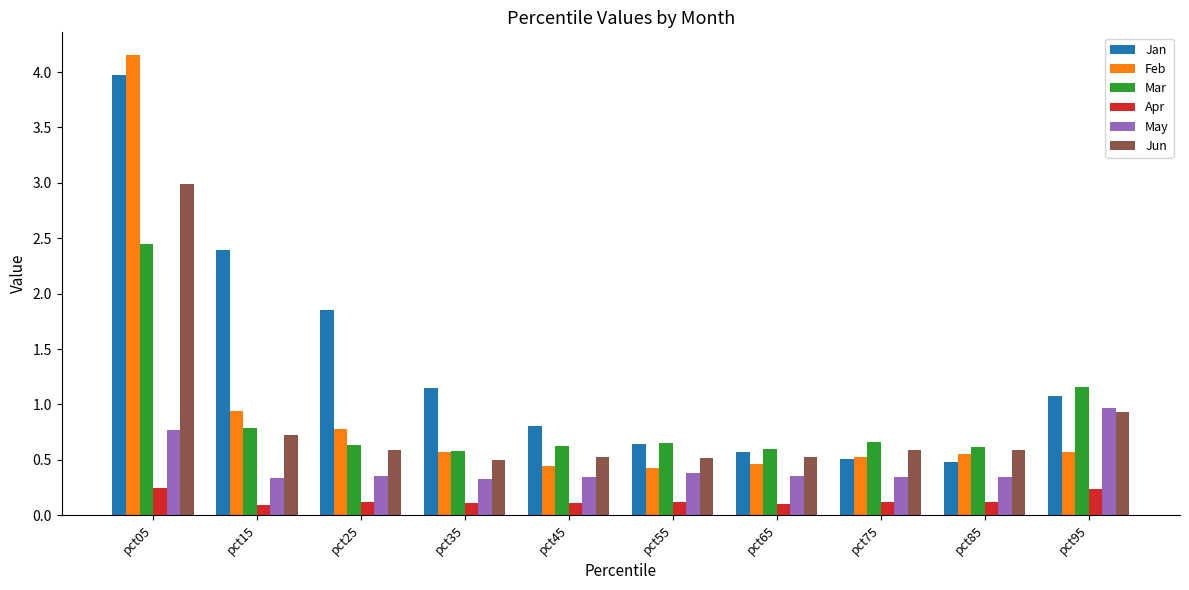

List the series in order of their peak value, highest first.

Feb, Jan, Jun, Mar, May, Apr